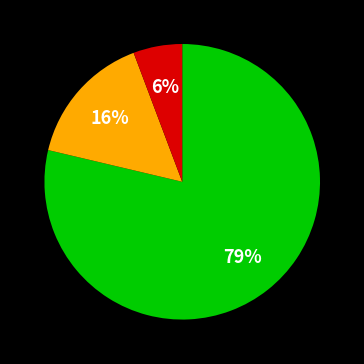

Is there any slice that represents more than half of the pie?

Yes